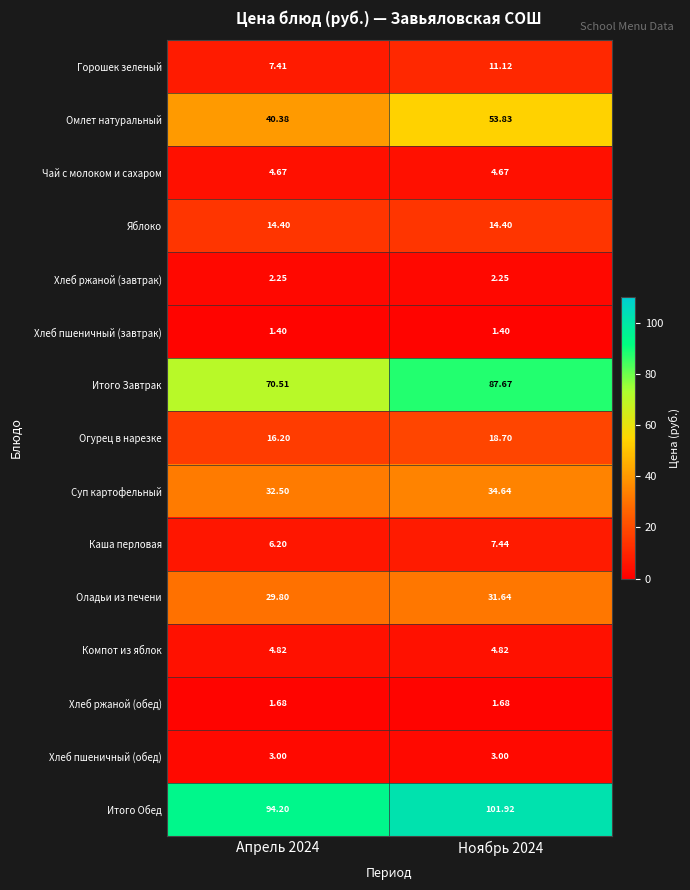

List the series in order of their peak value, lowest first.

Хлеб пшеничный (завтрак), Хлеб ржаной (обед), Хлеб ржаной (завтрак), Хлеб пшеничный (обед), Чай с молоком и сахаром, Компот из яблок, Каша перловая, Горошек зеленый, Яблоко, Огурец в нарезке, Оладьи из печени, Суп картофельный, Омлет натуральный, Итого Завтрак, Итого Обед